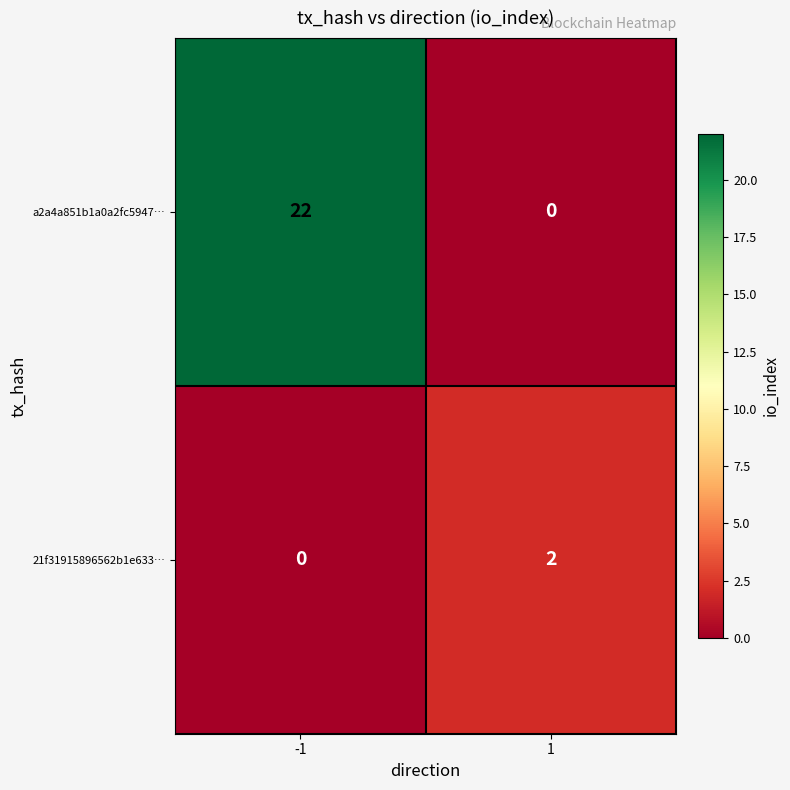

Reading right to left, extract all data points from this chart.

a2a4a851b1a0a2fc5947…: 0	22
21f31915896562b1e633…: 2	0